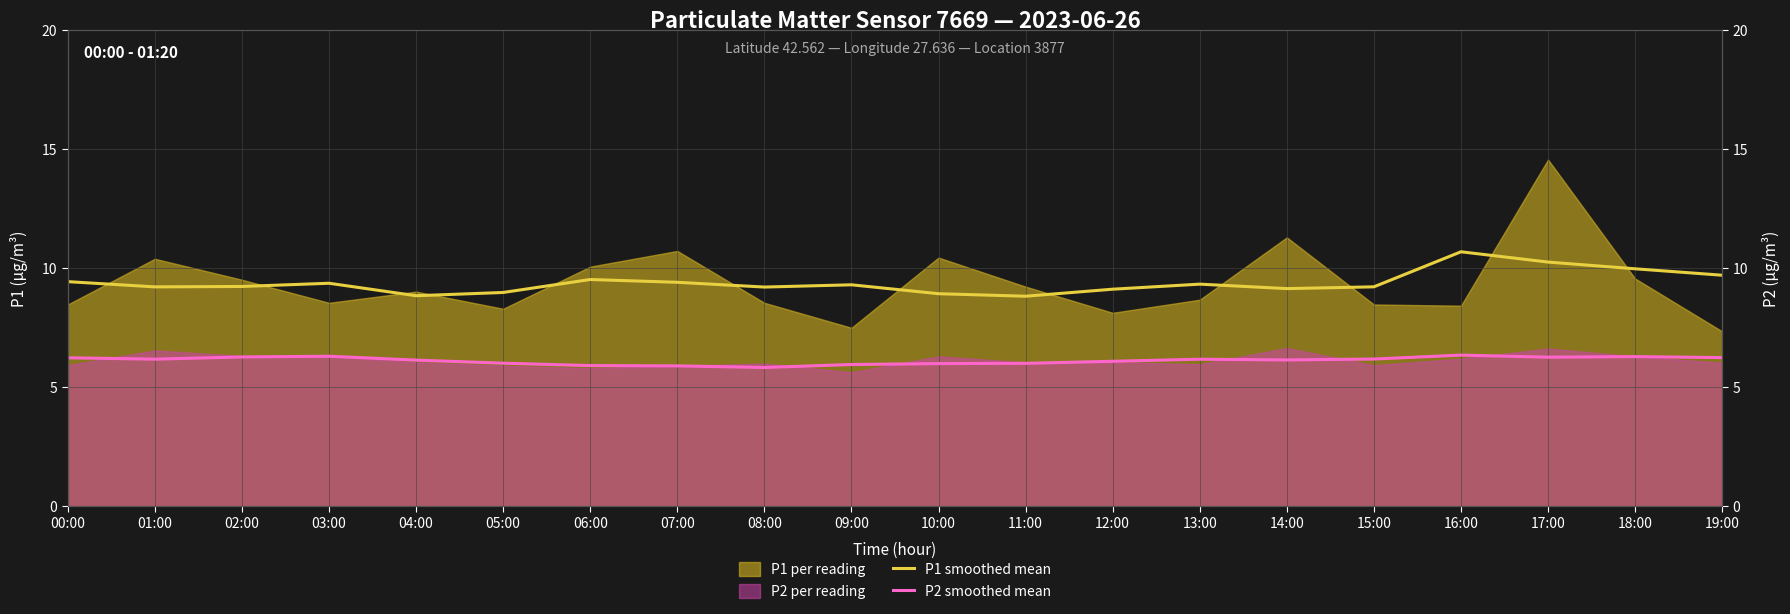

What is the difference between the second highest and minimum values in the P1 smoothed mean series?

1.4